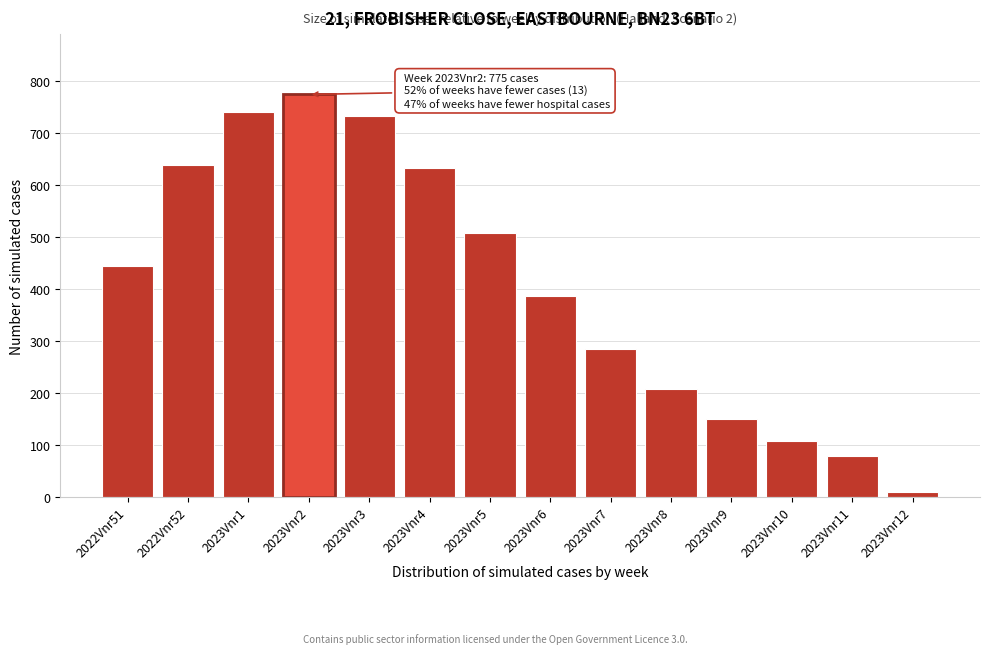

Reading left to right, transcribe all the data shown in this chart.

444.1	638.3	740.1	774.6	732.6	632.1	507.1	386.5	285.3	207.1	149.5	108.1	78.7	9.4